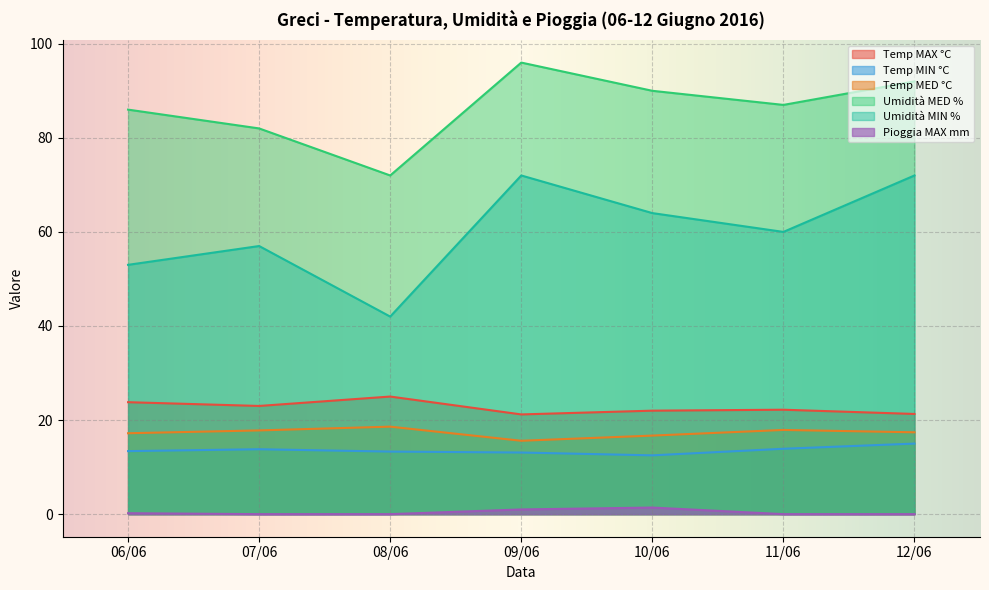

What is the difference between the maximum and minimum values in the Temp MIN °C series?

2.5